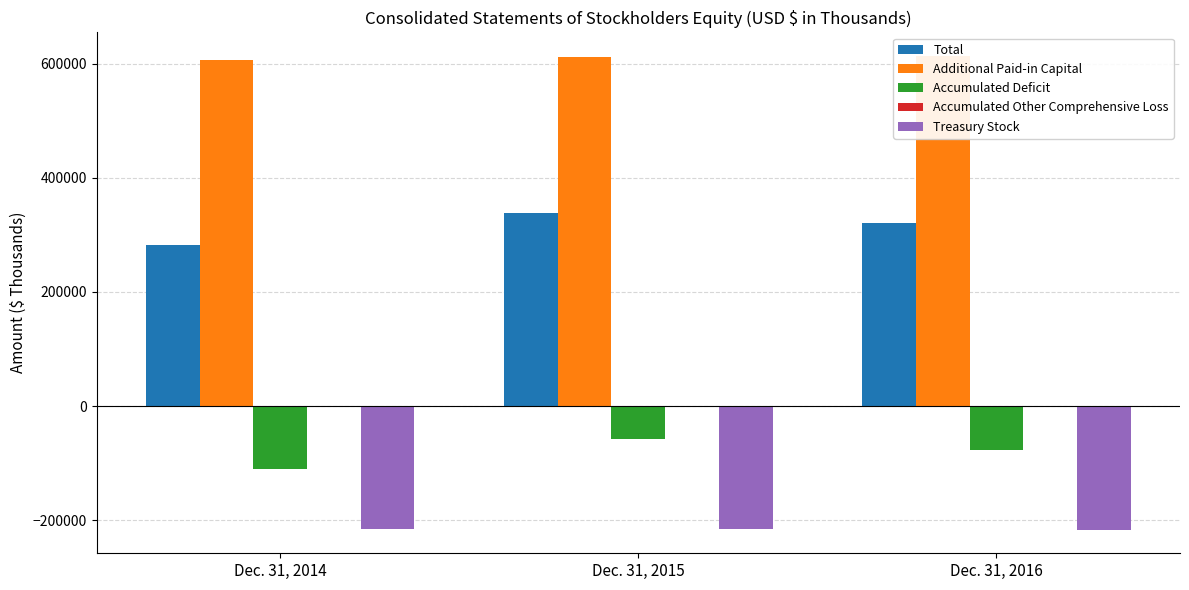

What is the total value across all series at Dec. 31, 2014?

563043